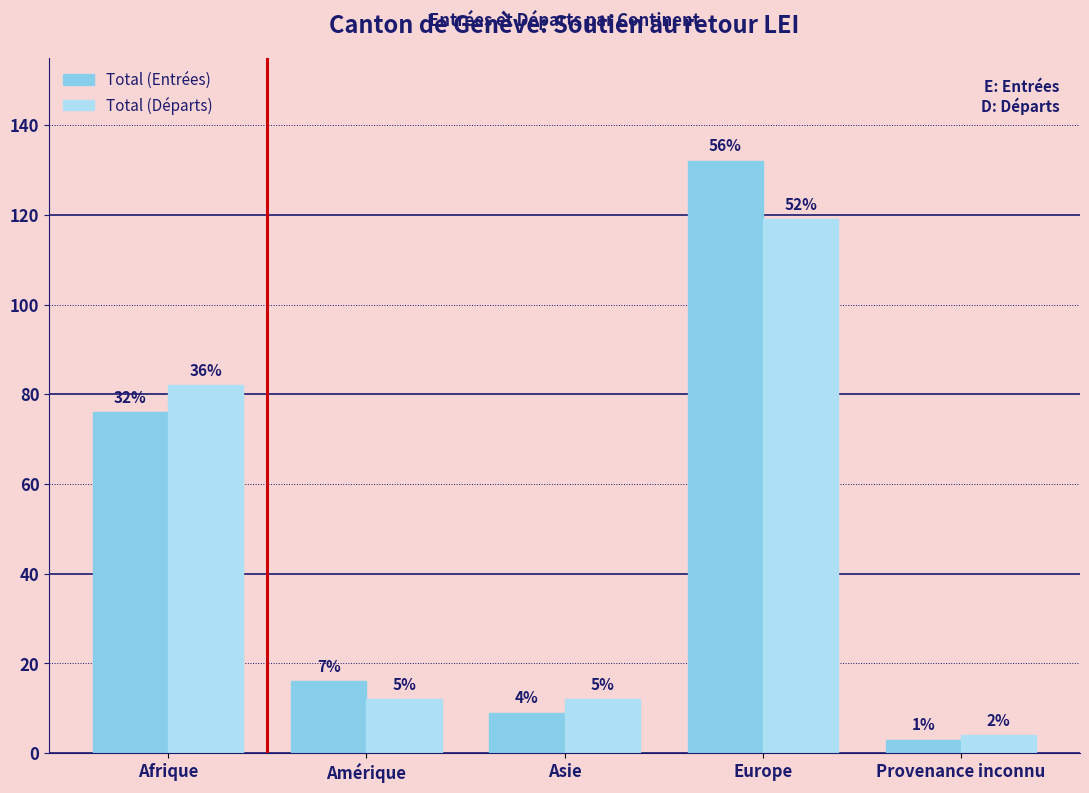

Reading right to left, what are all the values shown in this chart?

Total (Entrées): 3	132	9	16	76
Total (Départs): 4	119	12	12	82